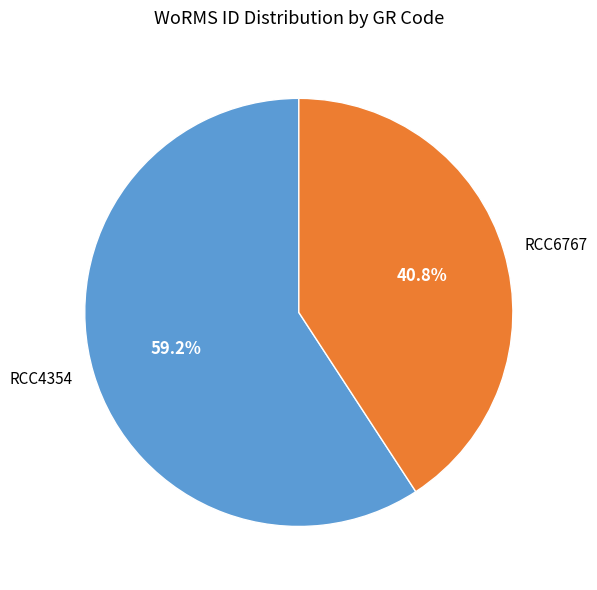

Is it true that RCC6767 is 41% of the pie?

True